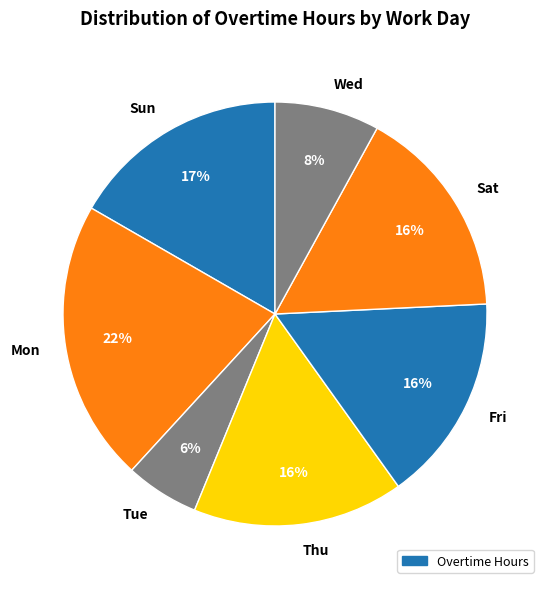

How many segments does this pie chart have?

7